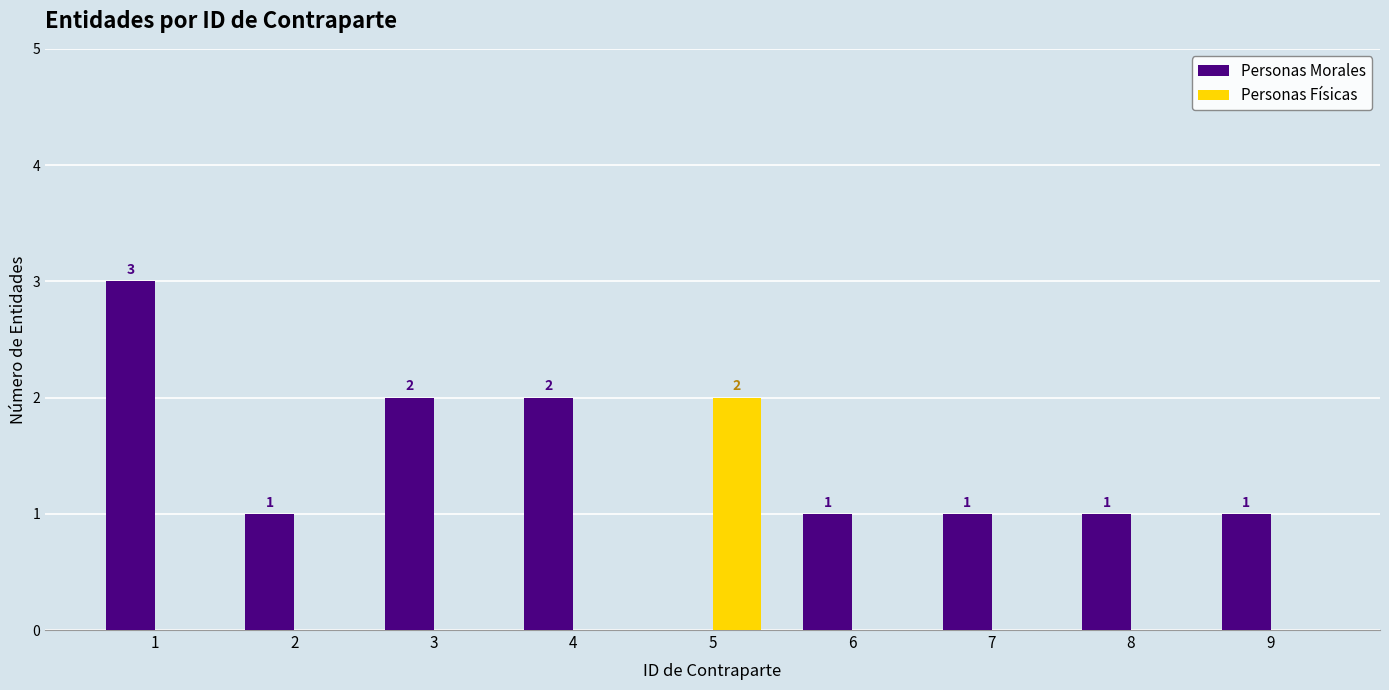

Reading right to left, list all the values displayed in this chart.

Personas Morales: 9=1	8=1	7=1	6=1	5=0	4=2	3=2	2=1	1=3
Personas Físicas: 9=0	8=0	7=0	6=0	5=2	4=0	3=0	2=0	1=0